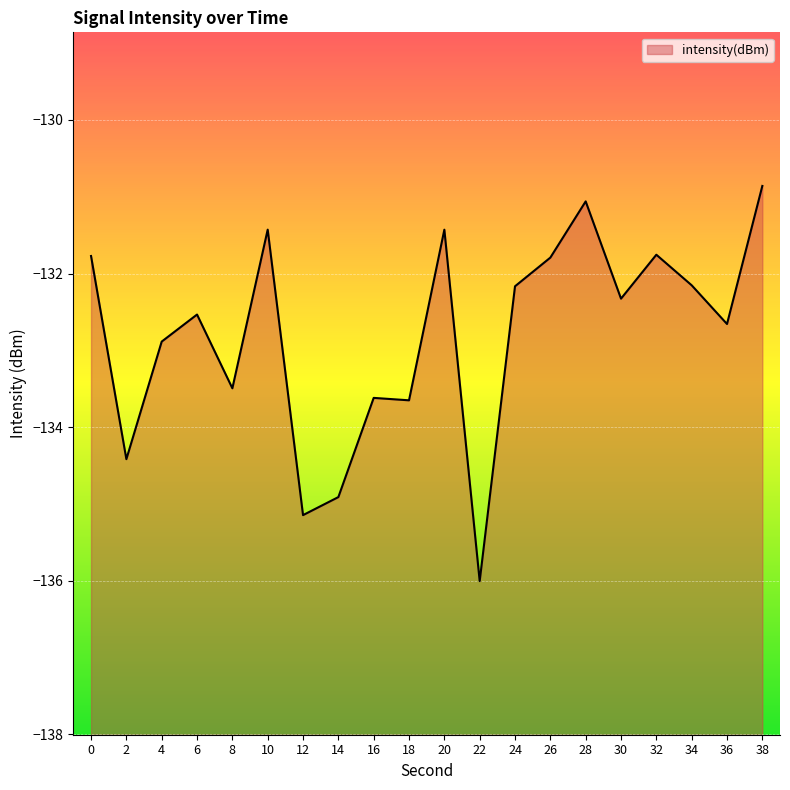

Reading left to right, list all the values displayed in this chart.

0=-131.8	2=-134.4	4=-132.9	6=-132.5	8=-133.5	10=-131.4	12=-135.1	14=-134.9	16=-133.6	18=-133.7	20=-131.4	22=-136.0	24=-132.2	26=-131.8	28=-131.1	30=-132.3	32=-131.8	34=-132.2	36=-132.7	38=-130.9